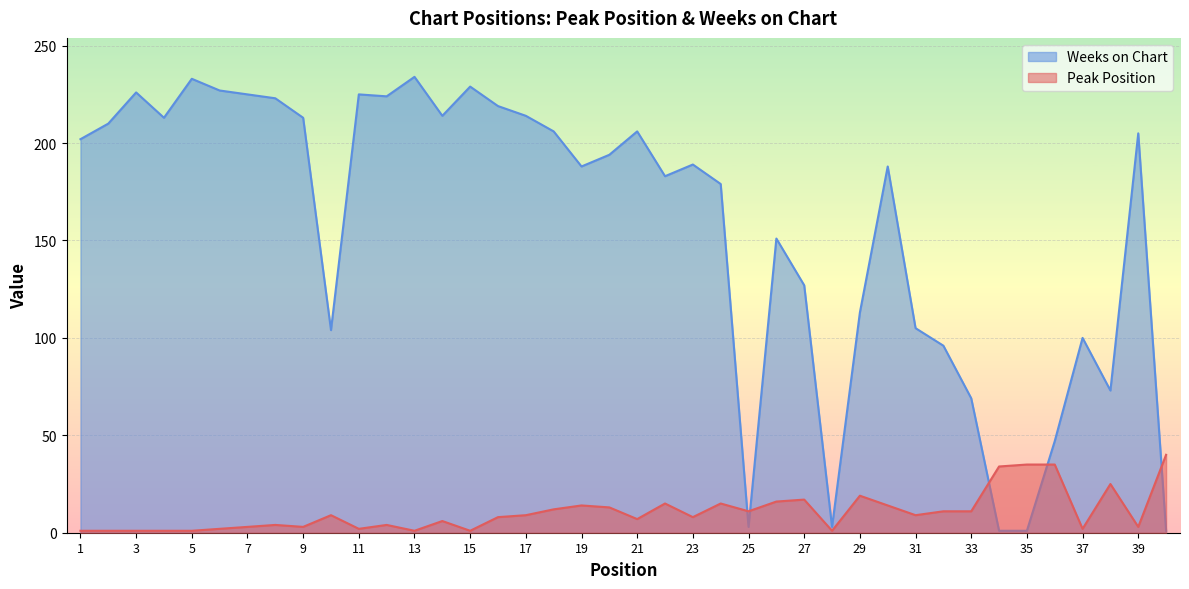

In Weeks on Chart, how many points are higher than both neighbors (excluding endpoints)?

11